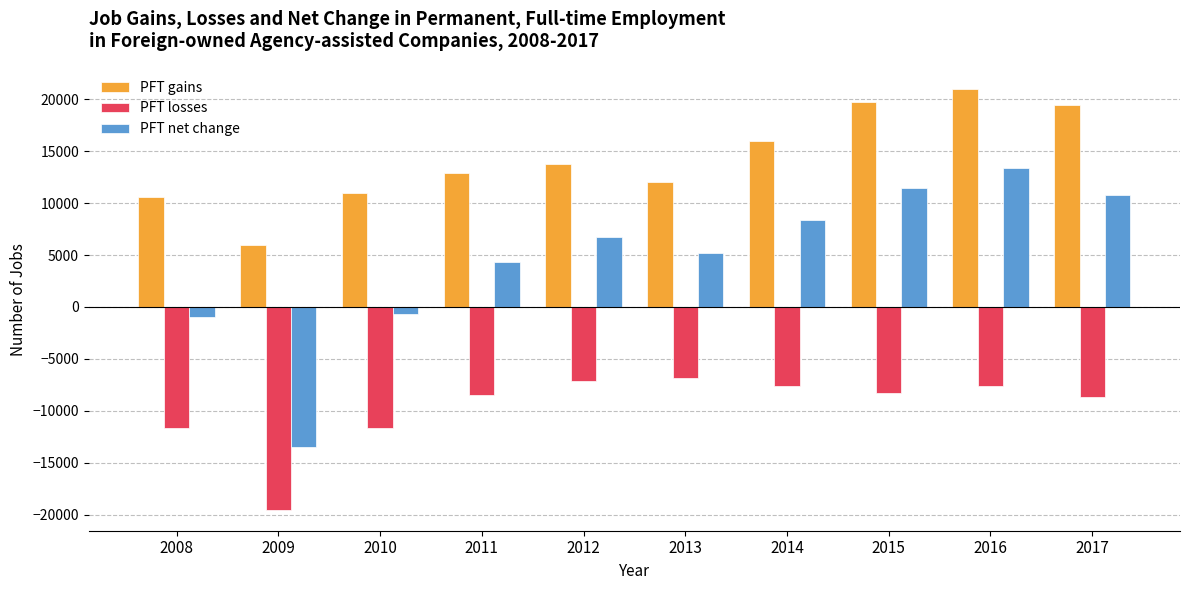

At how many categories does at least one series exceed 707?

10